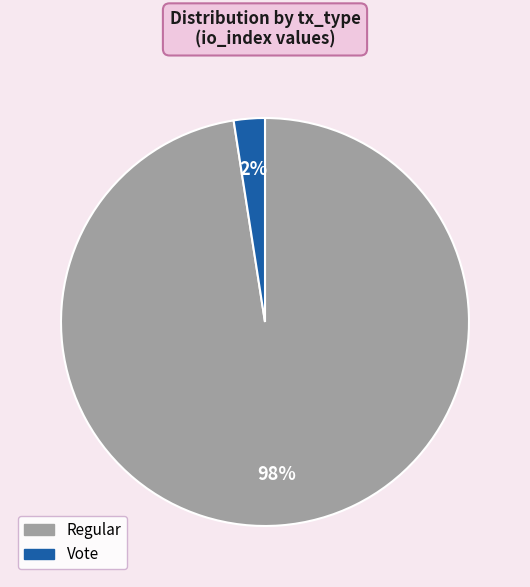

Combined, do Regular and Vote account for over 50%?

Yes